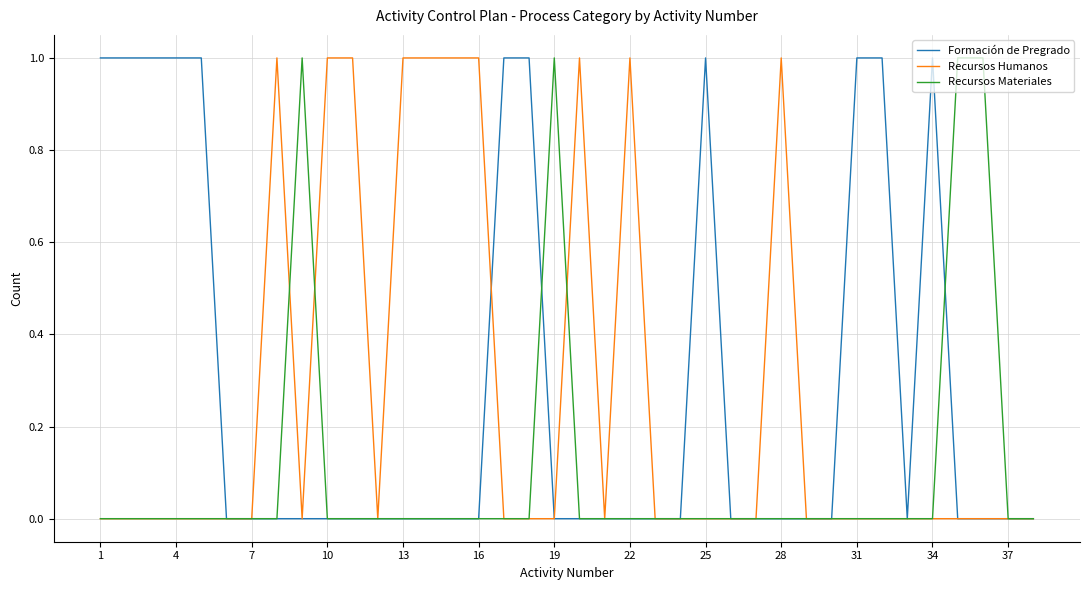

In Recursos Materiales, how many points are higher than both neighbors (excluding endpoints)?

2